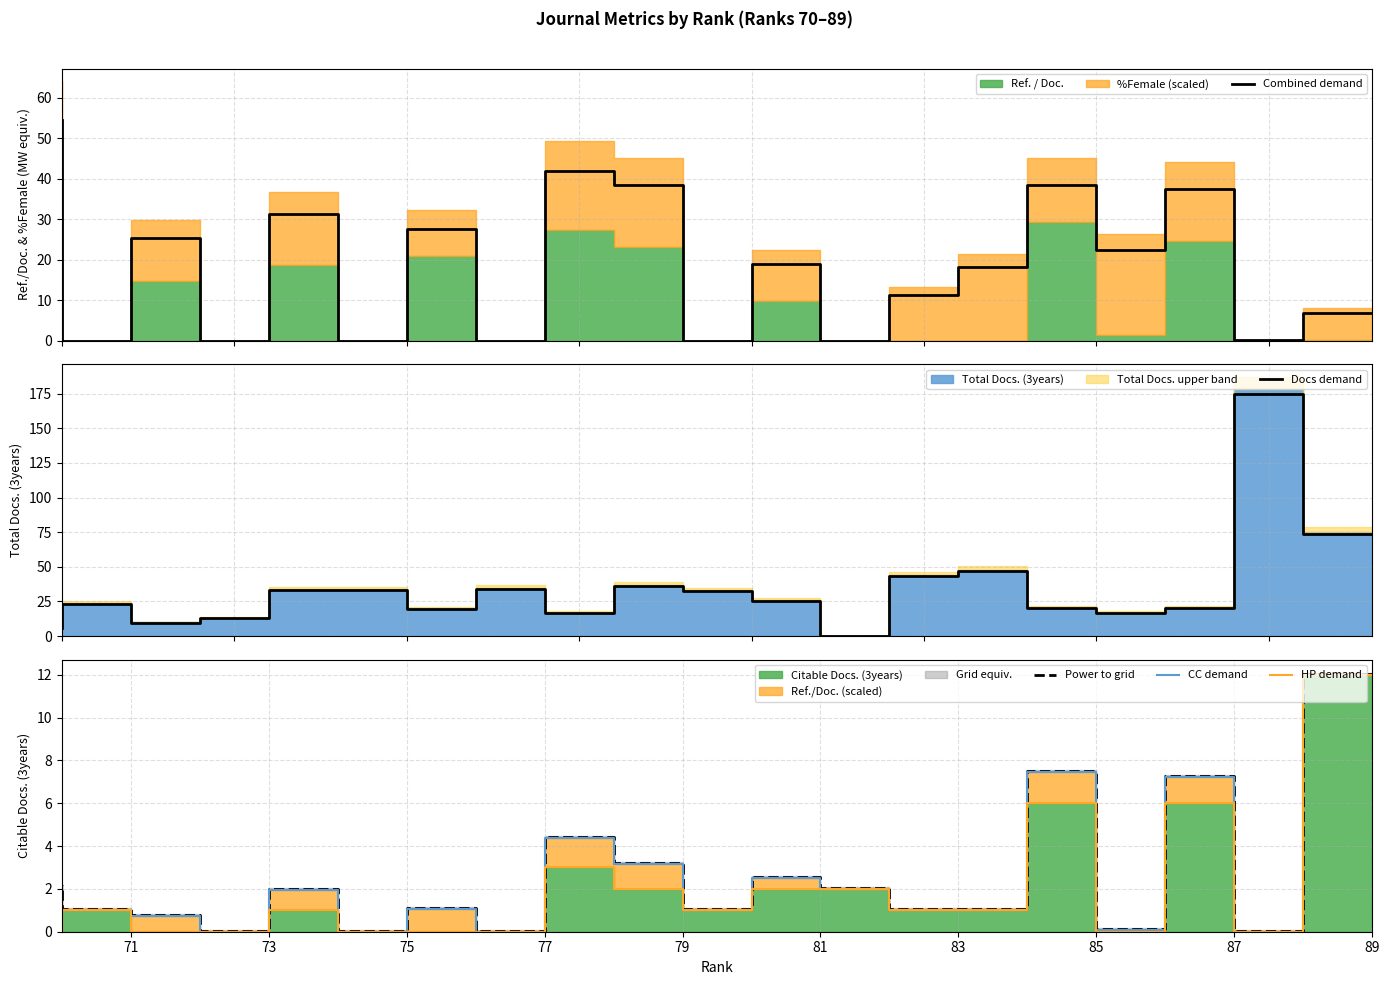

What is the difference between the maximum and second lowest values in the Combined demand series?

54.4